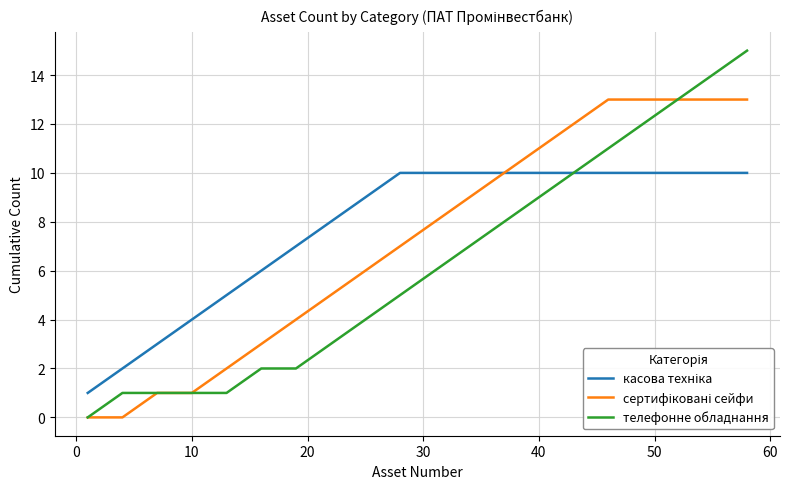

What is the highest value of the телефонне обладнання series?

15